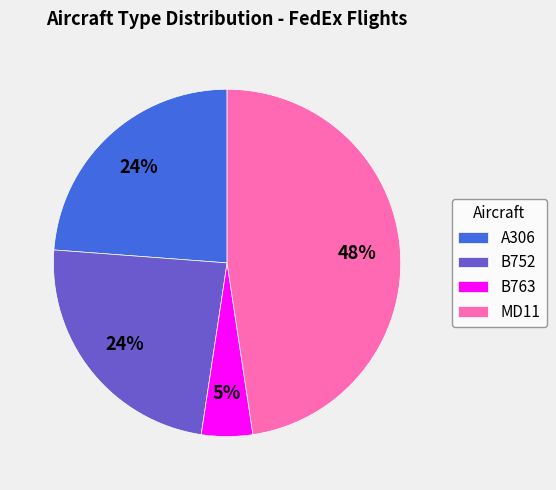

How many slices are in this pie chart?

4